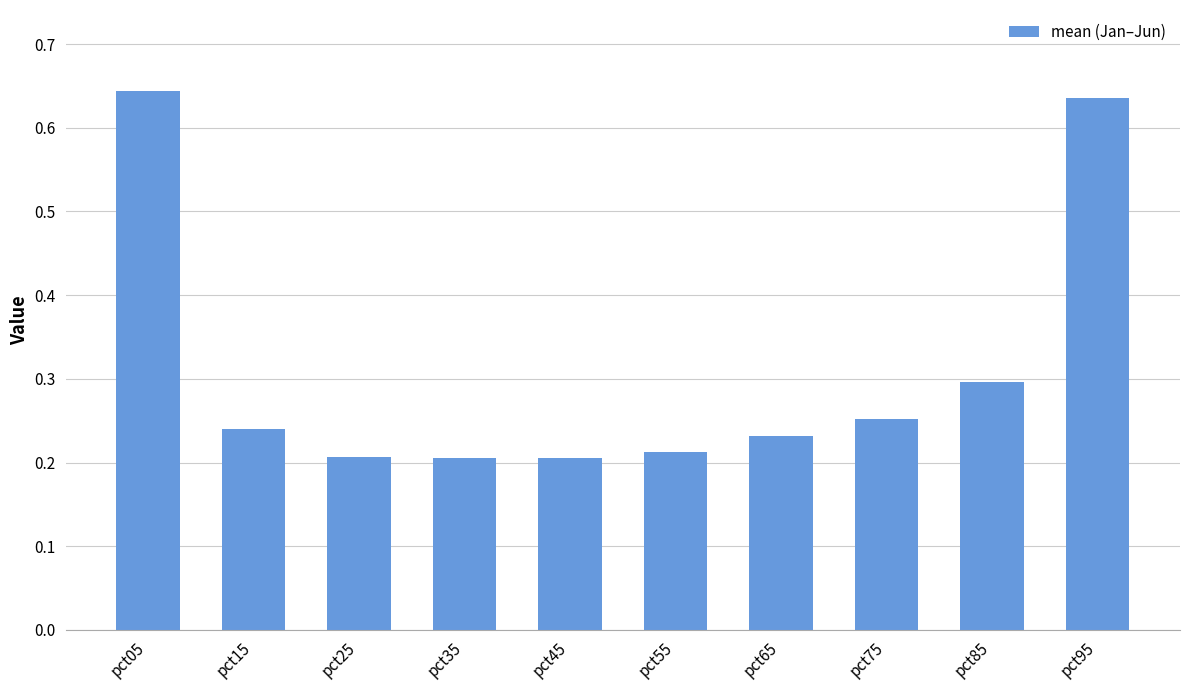

How many distinct data groups are displayed?

1